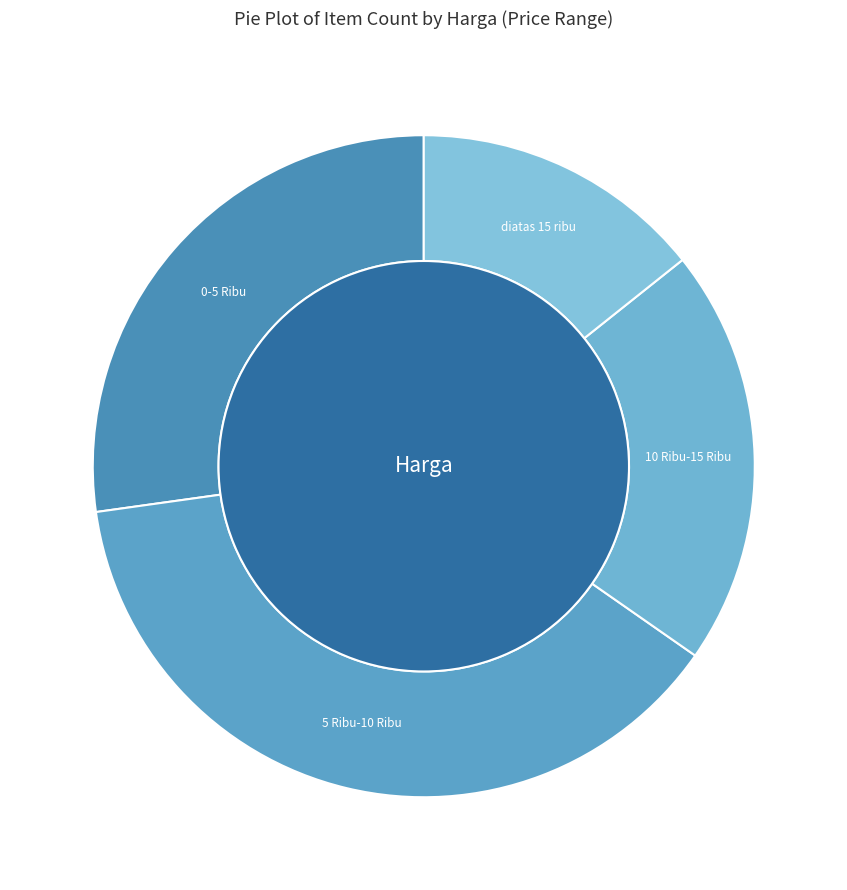

To the nearest percent, what is the difference between the 5 Ribu-10 Ribu and diatas 15 ribu slice percentages?

24%